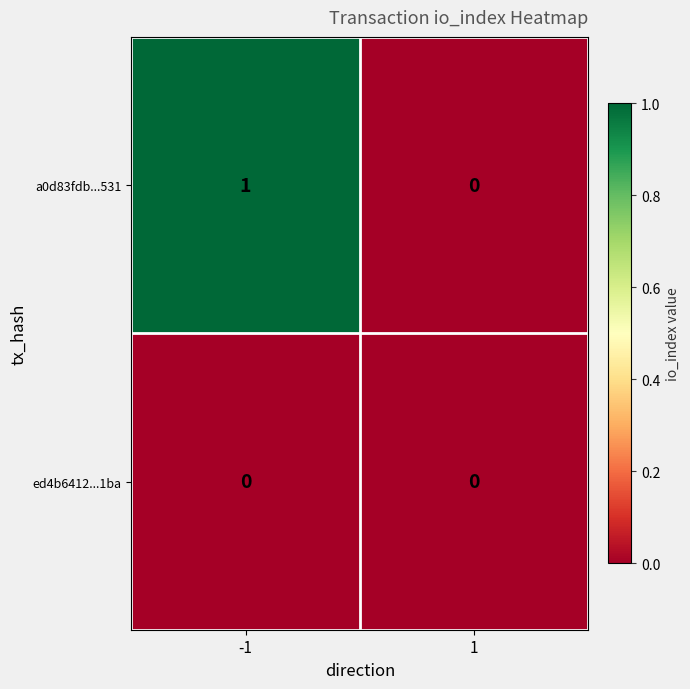

Which series changed the most between -1 and 1?

a0d83fdb...531